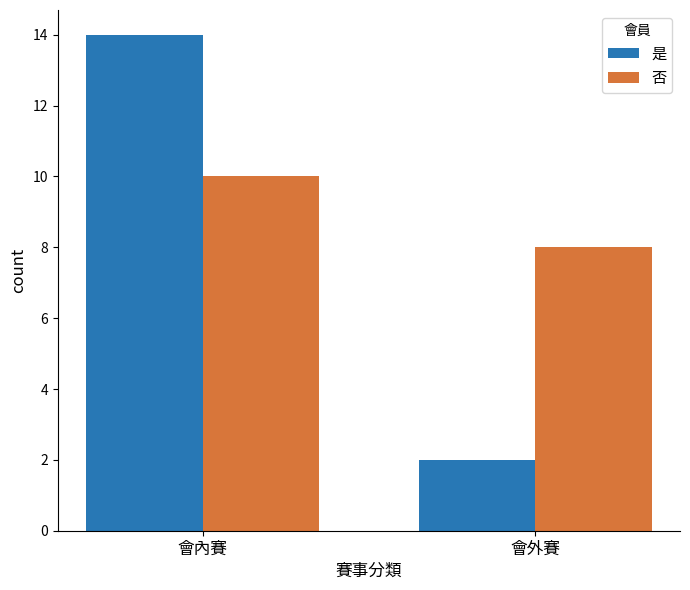

Rank the series by their average value, from lowest to highest.

是, 否